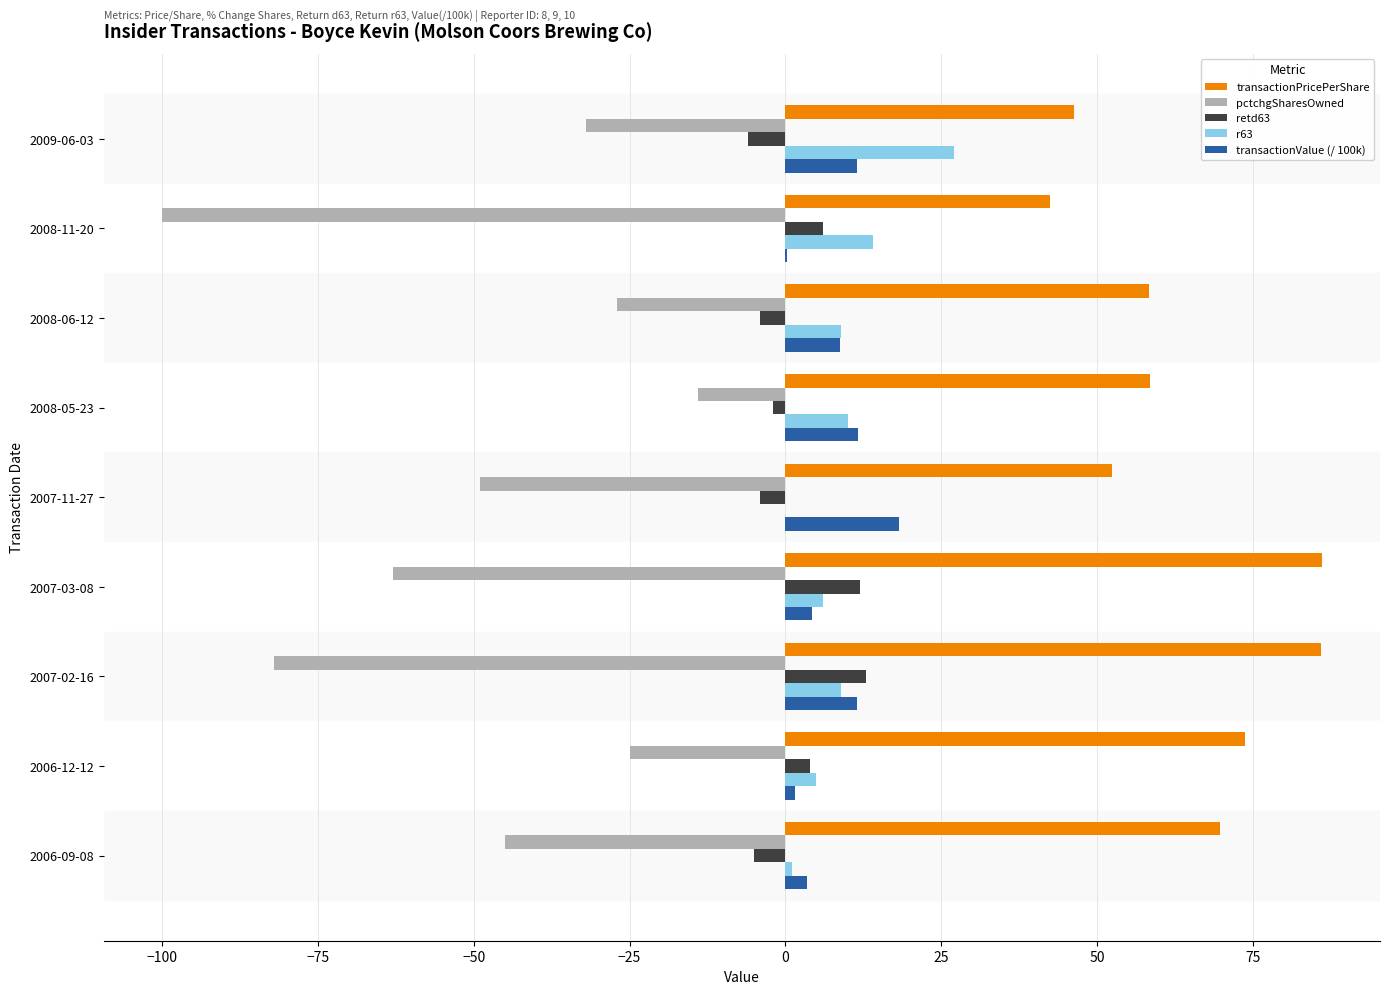

Is the value of pctchgSharesOwned at 2008-11-20 greater than the value of retd63 at 2008-05-23?

No